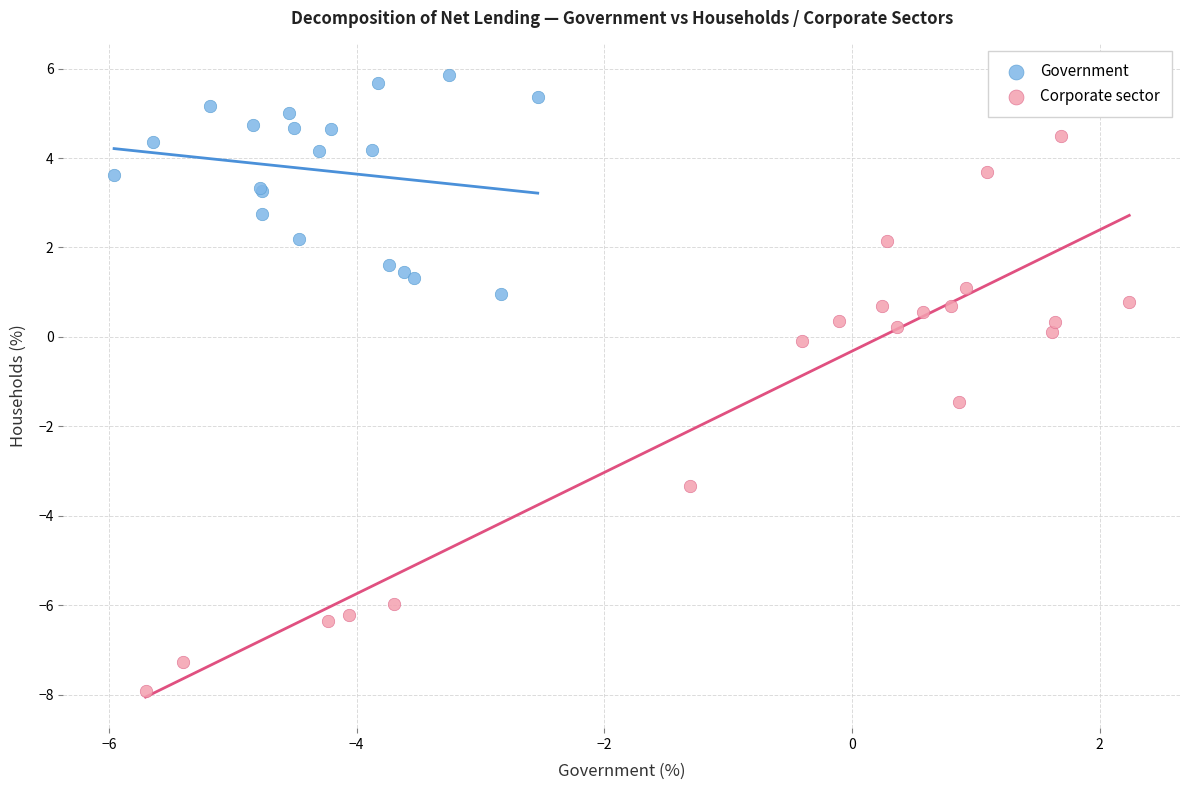

Which series reaches the maximum Y coordinate?

Government